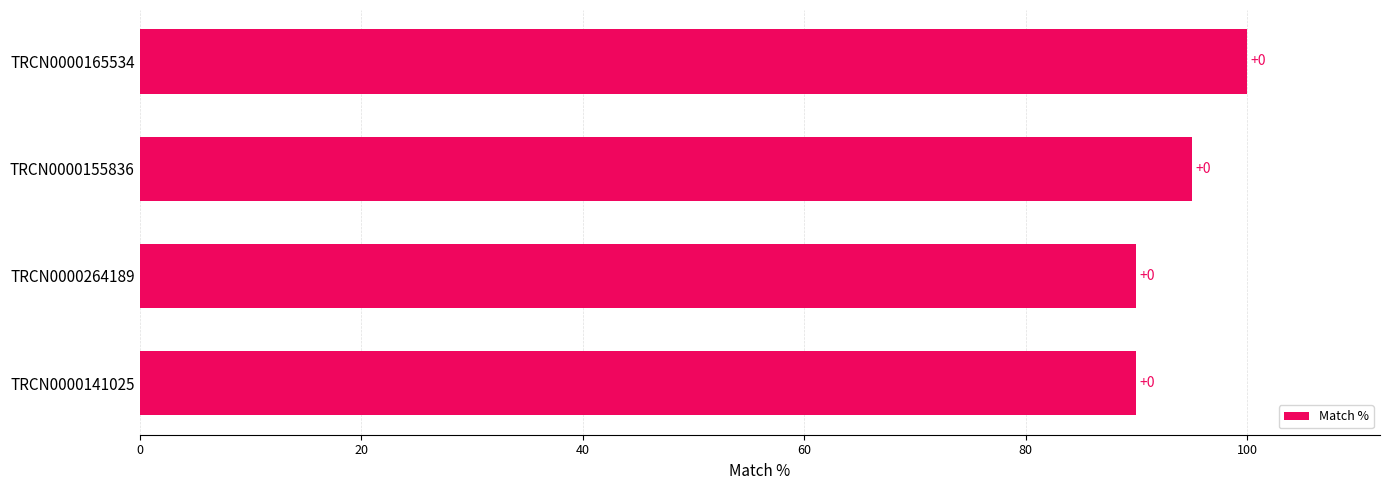

How many bars are there in total?

4